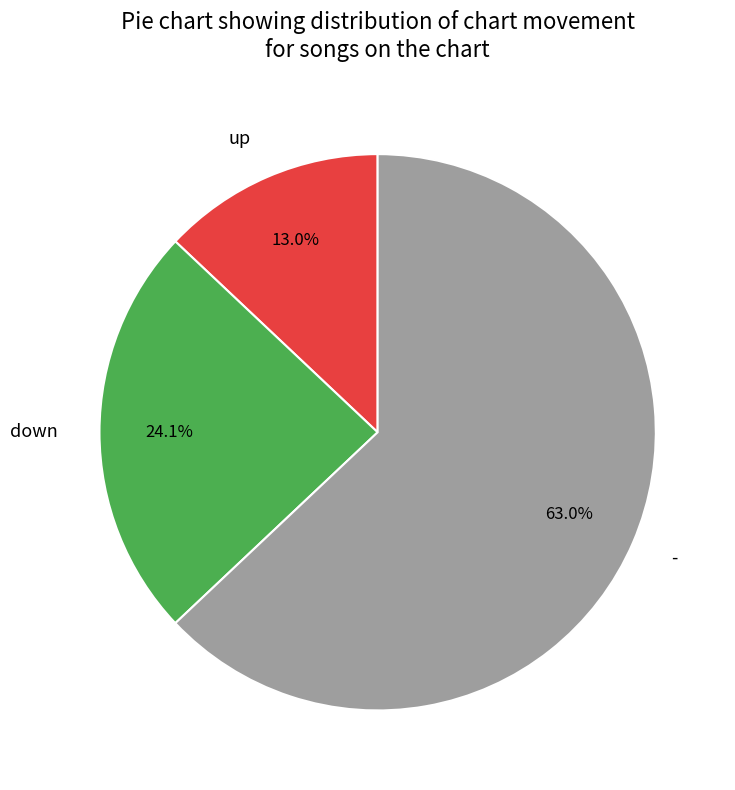

Which category accounts for the majority?

-